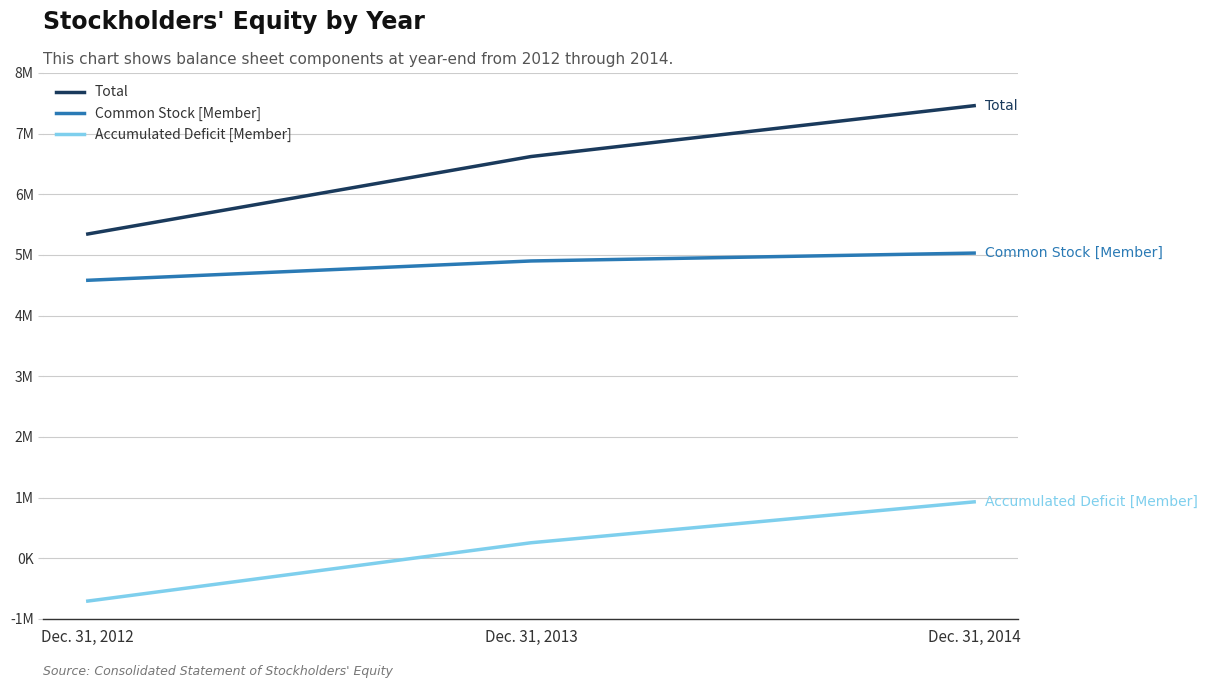

At how many categories does at least one series exceed 510251?

3